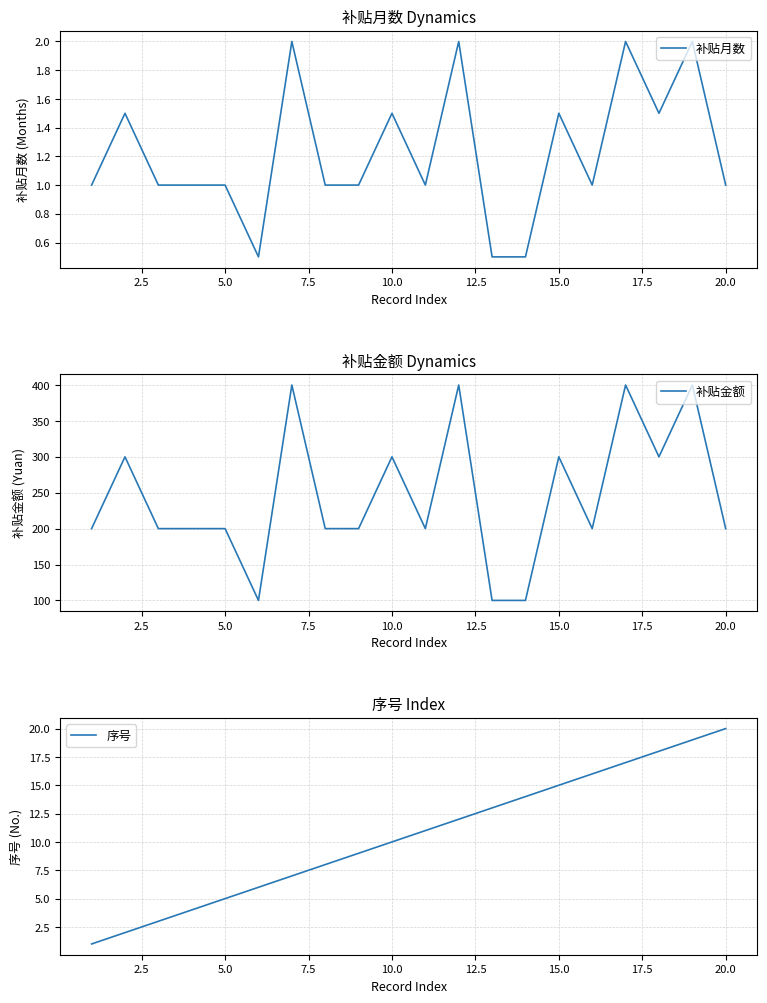

What is the maximum value for 补贴月数?

2.0